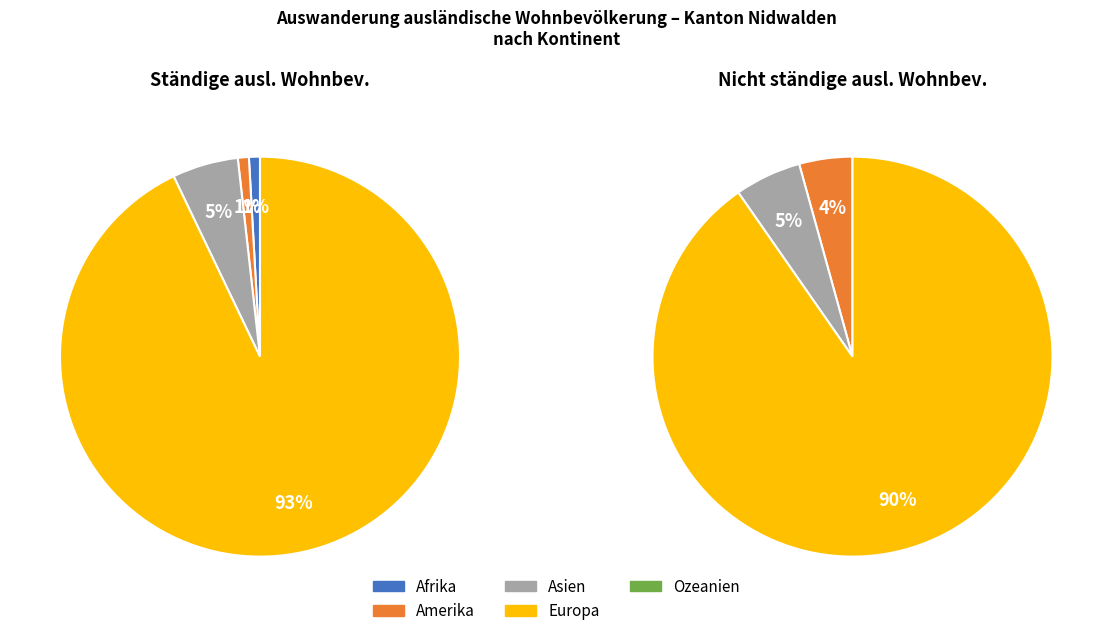

Rank the categories by value from lowest to highest.

Ozeanien, Afrika, Amerika, Asien, Europa